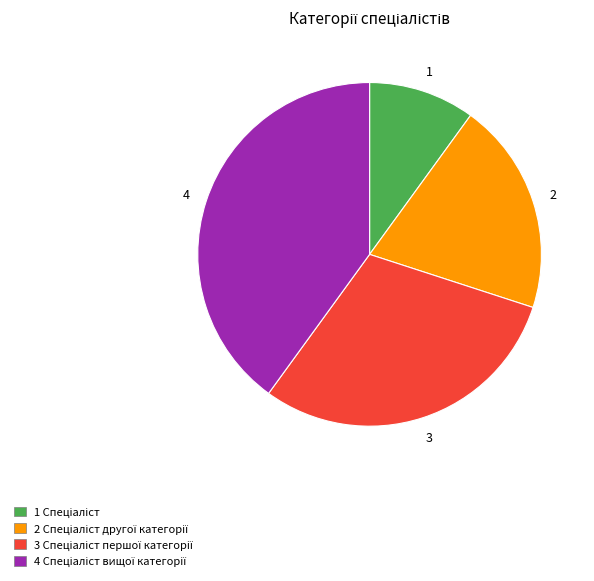

Is there a majority slice in this chart?

No